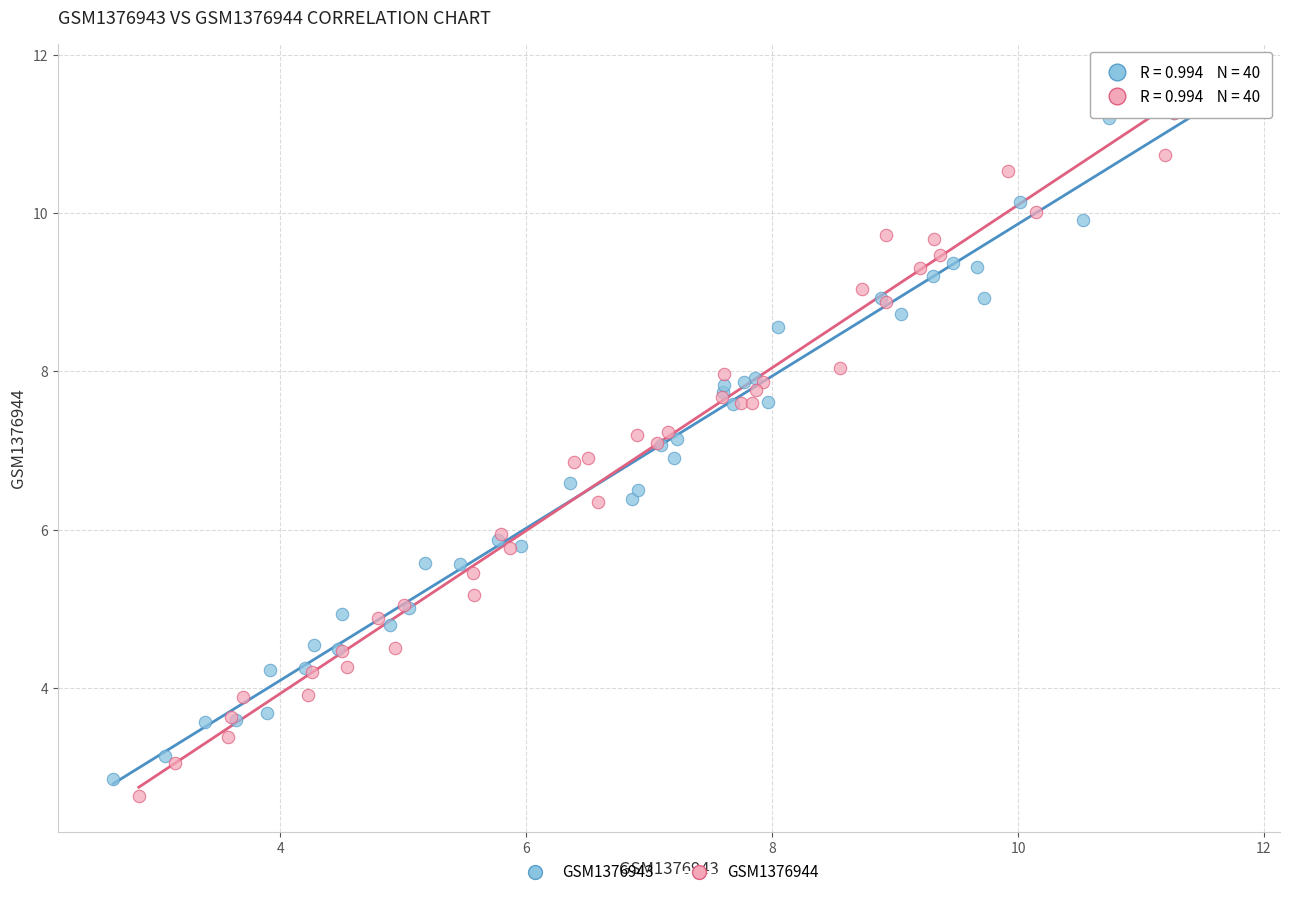

Which series has the widest spread of Y values?

GSM1376944